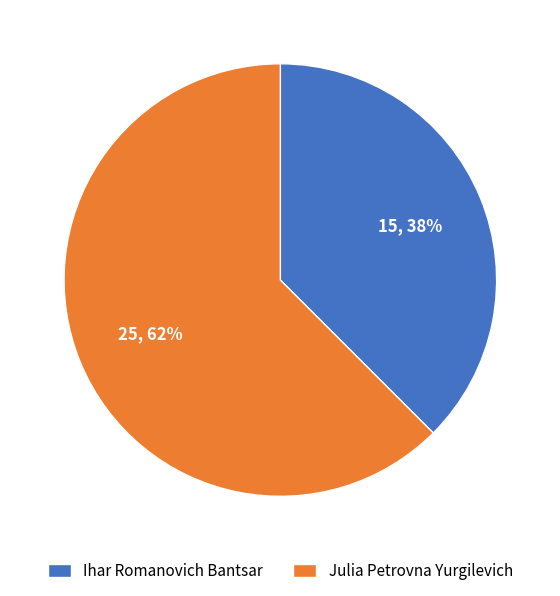

Is Ihar Romanovich Bantsar the majority of the pie?

No